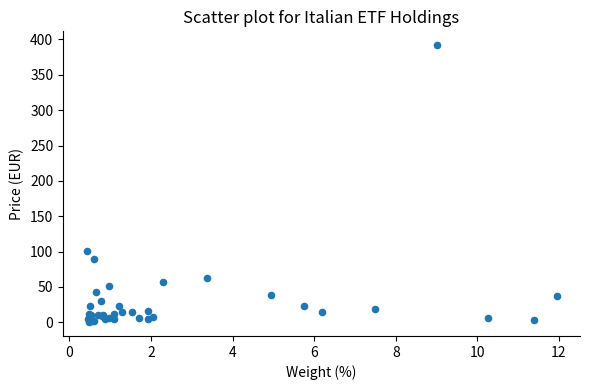

What Y value in the scatter plot is closest to 196?

101.5